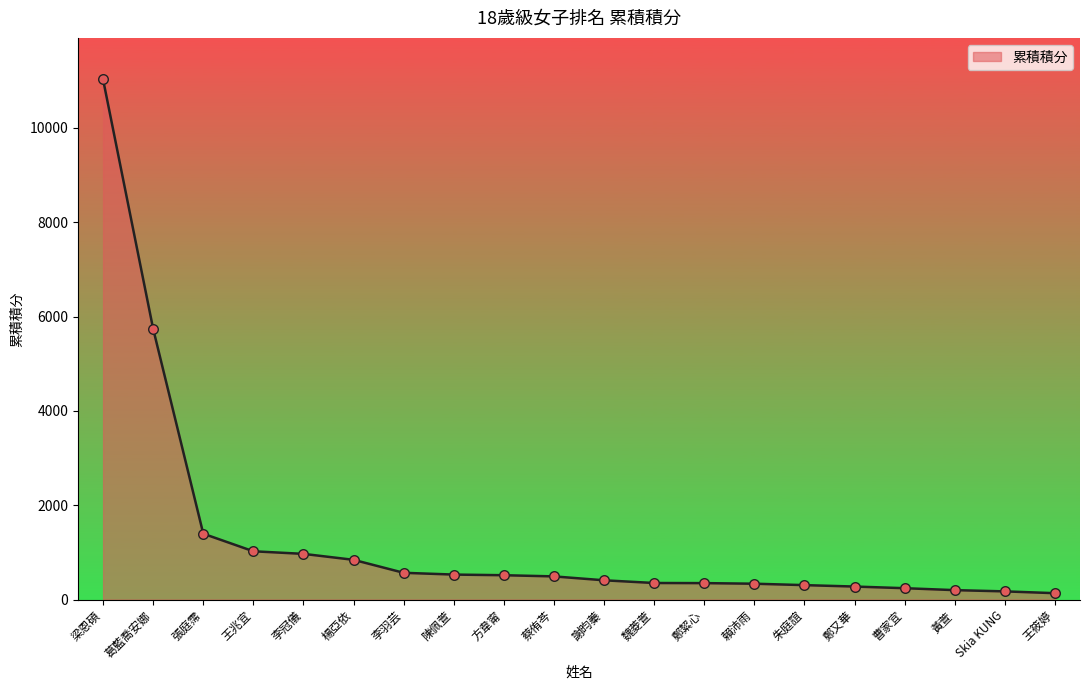

What is the ratio of the value at 張庭霈 to the value at 蔡侑芩?

2.8